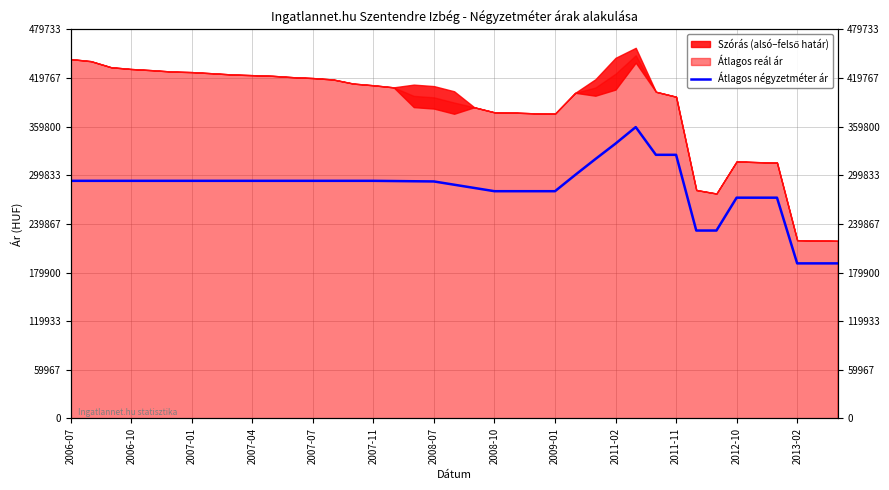

Does the chart have visible grid lines?

Yes